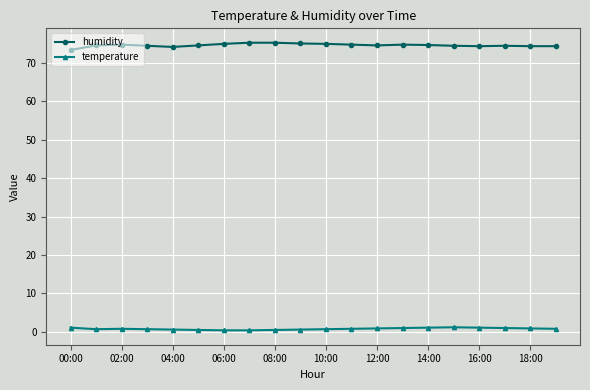

True or false: temperature and humidity cross at least once.

False